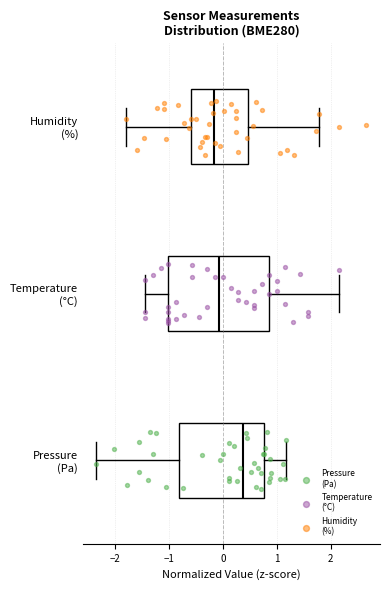

Reading bottom to top, read every box against the x-axis: the position of its median line, the range the box covers, and the ends of its whiskers. The values are not printed on the chart, so give them approximately, as read against the axis.

Pressure (Pa): median 0.4, box -0.8 to 0.8, whiskers -2.3 to 1.2
Temperature (°C): median -0.1, box -1.0 to 0.9, whiskers -1.4 to 2.2
Humidity (%): median -0.2, box -0.6 to 0.5, whiskers -1.8 to 1.8